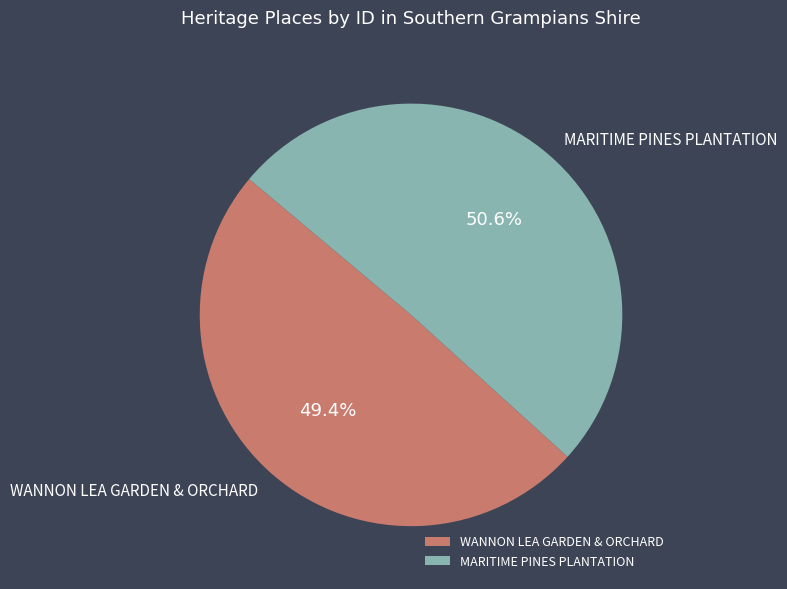

Does MARITIME PINES PLANTATION represent more than half of the total?

Yes